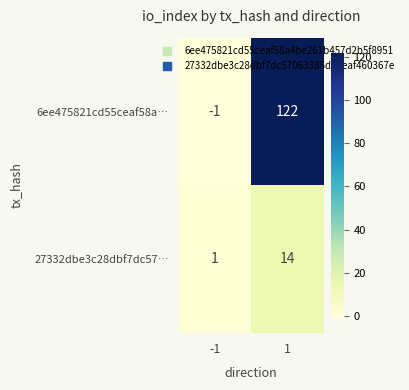

Which series has the largest total across all categories?

6ee475821cd55ceaf58a…